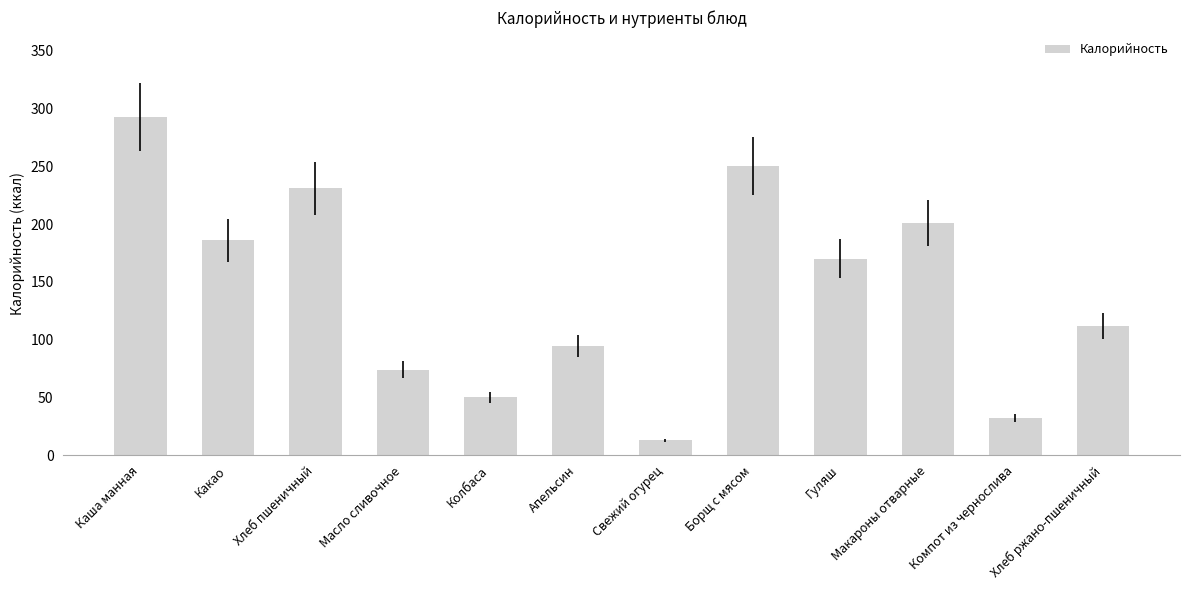

Reading left to right, list all the values displayed in this chart.

293.0	186.0	231.0	74.0	50.0	94.5	13.0	250.0	170.0	201.0	32.0	112.0